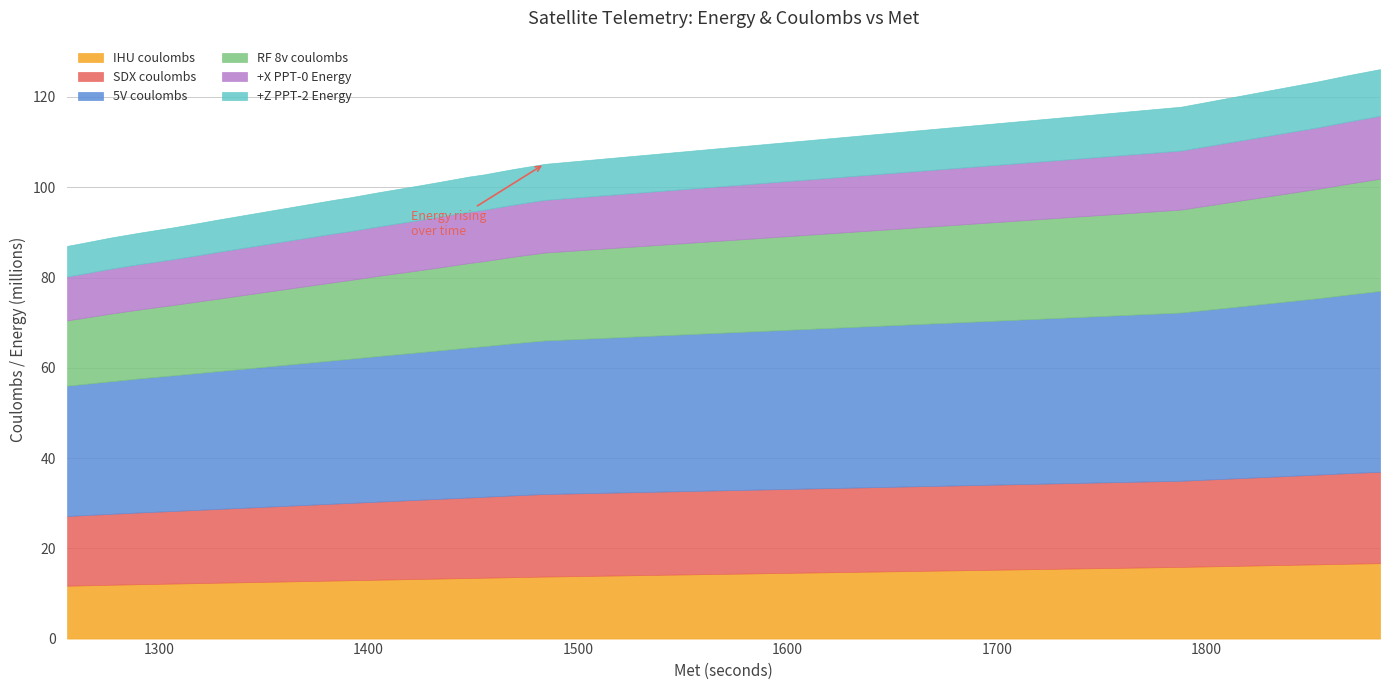

At which label does +Z PPT-2 Energy reach its minimum?

1256